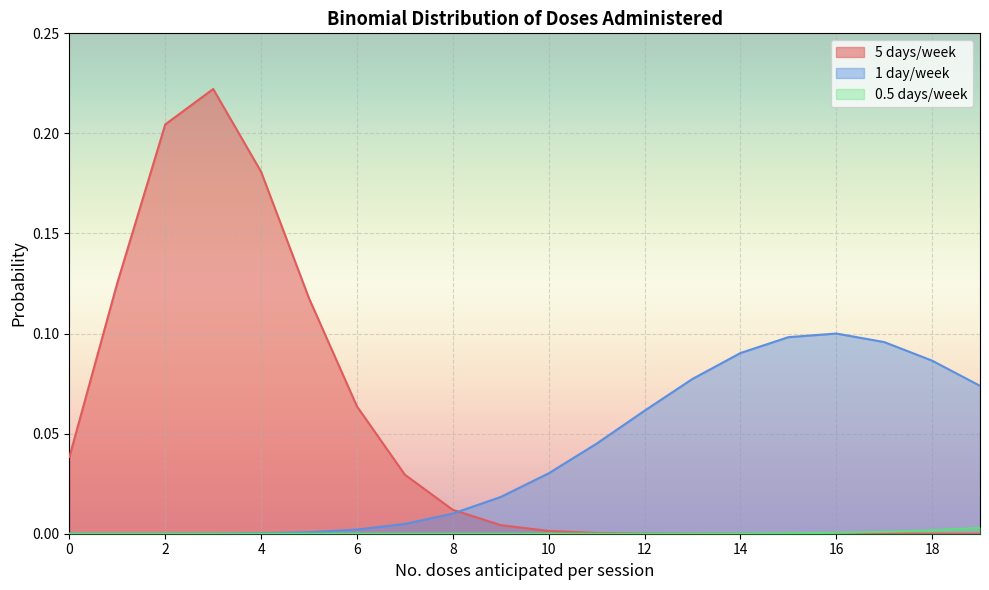

How many series are shown in this chart?

3